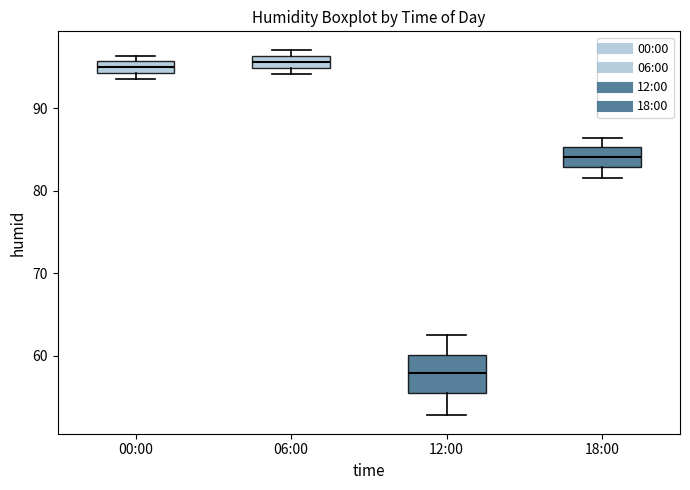

Which box is the tallest, from its lower edge to its upper edge?

12:00